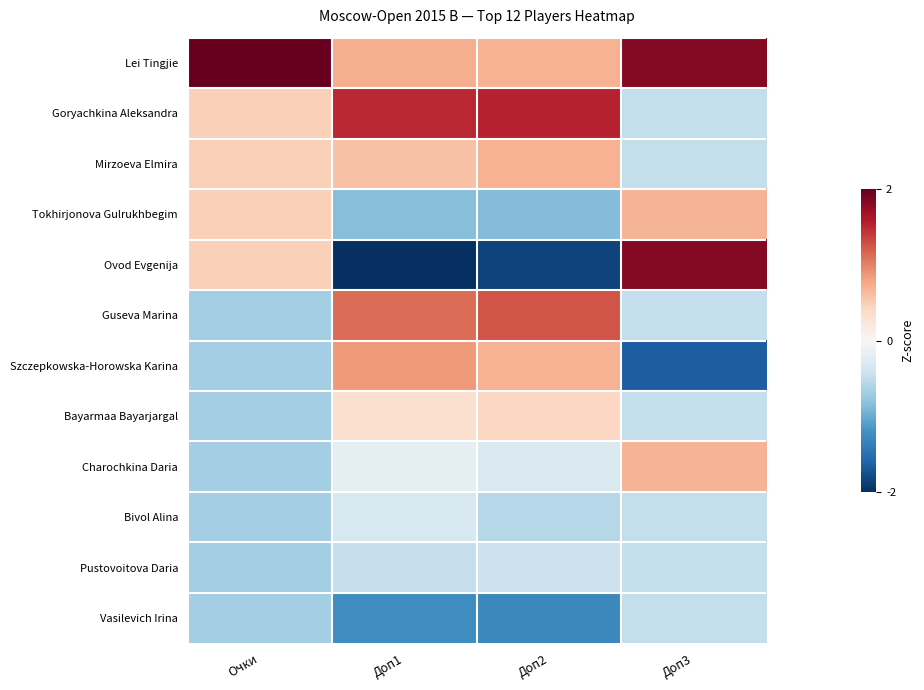

How many categories are shown in the chart?

4